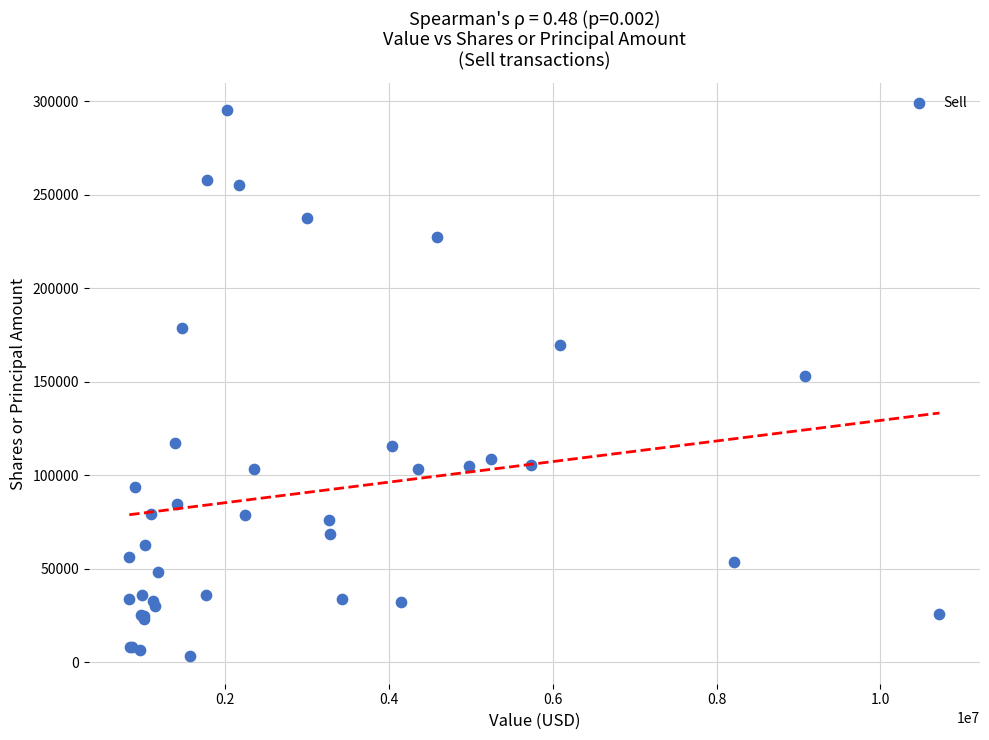

What Y value in the scatter plot is closest to 149135?

153389